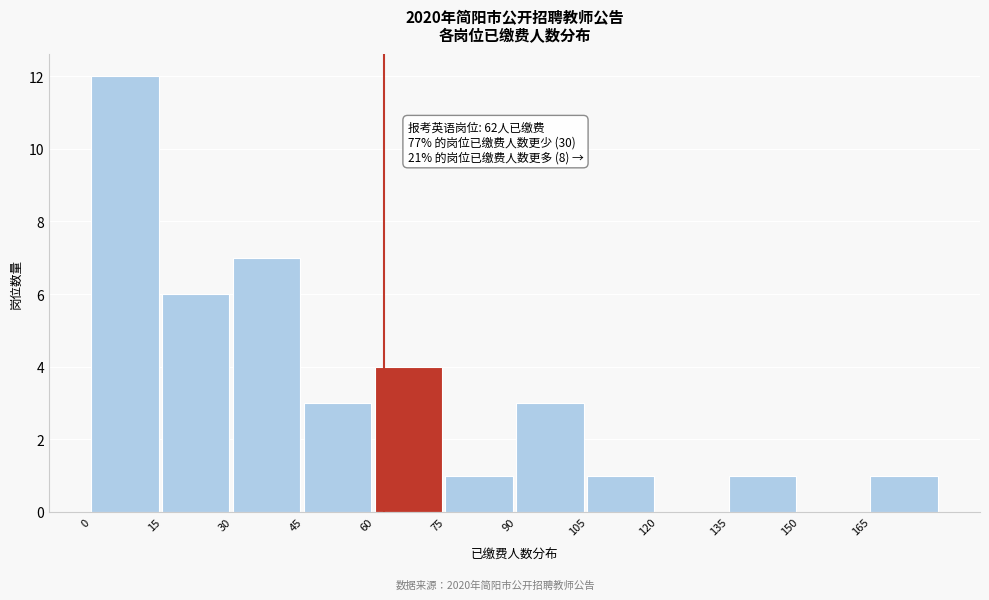

Which range on the x-axis has the tallest bar?

0 to 15